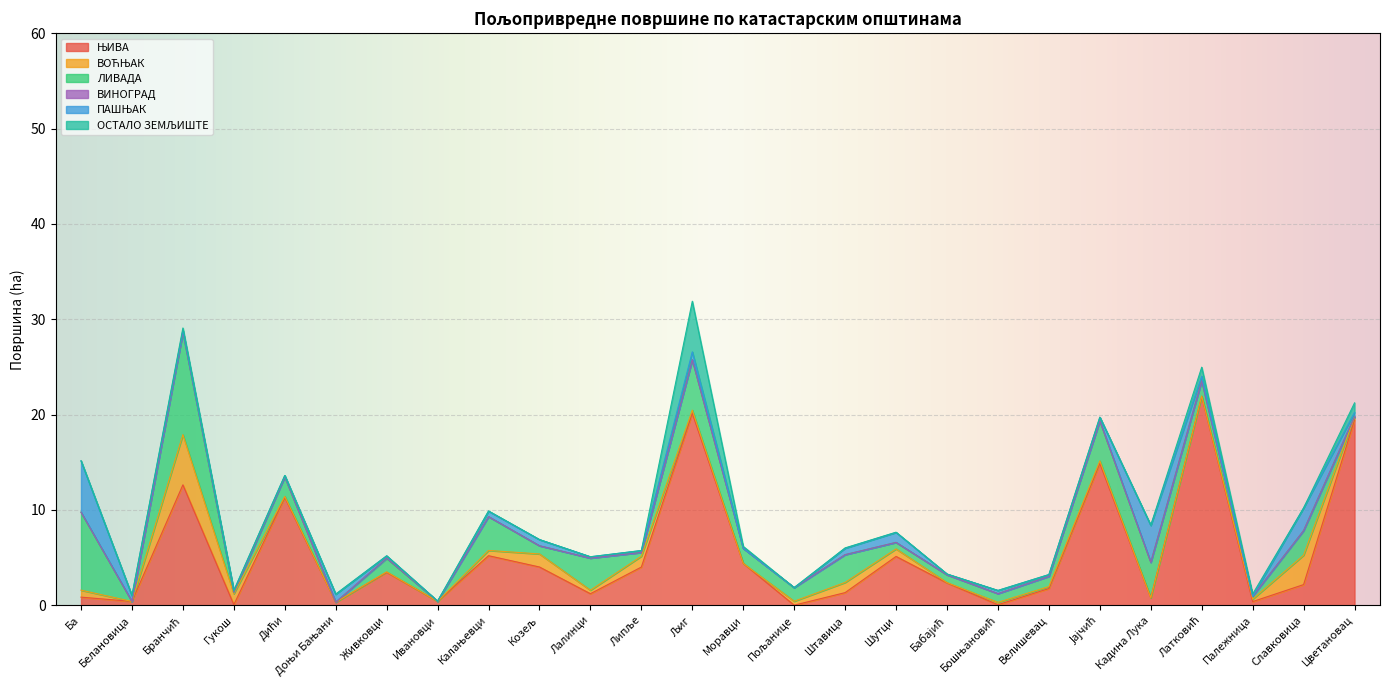

True or false: ПАШЊАК and ВИНОГРАД intersect in this chart.

False